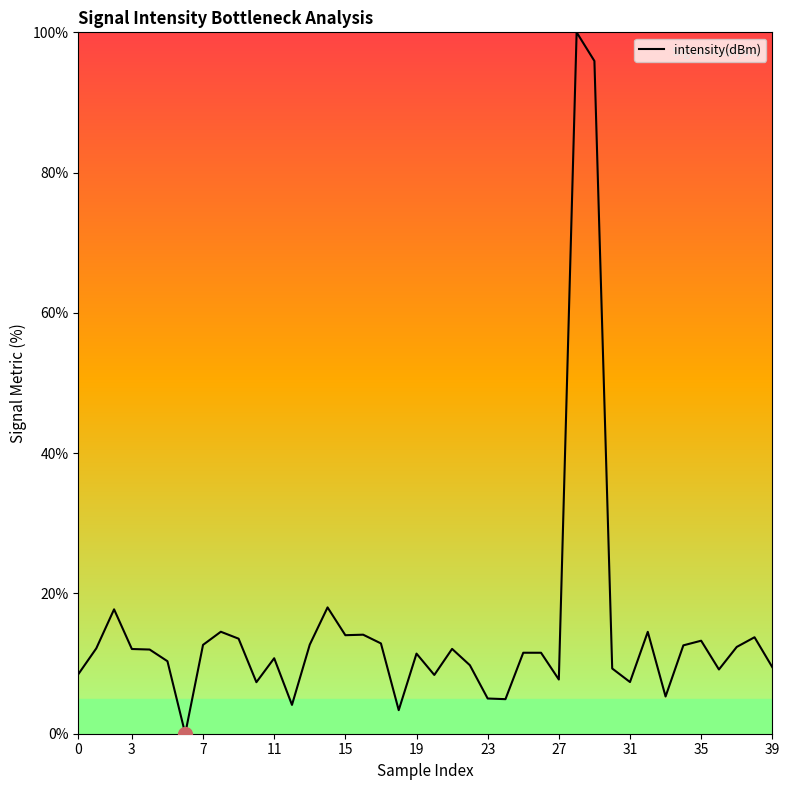

Does the chart display data point markers on the line(s)?

No